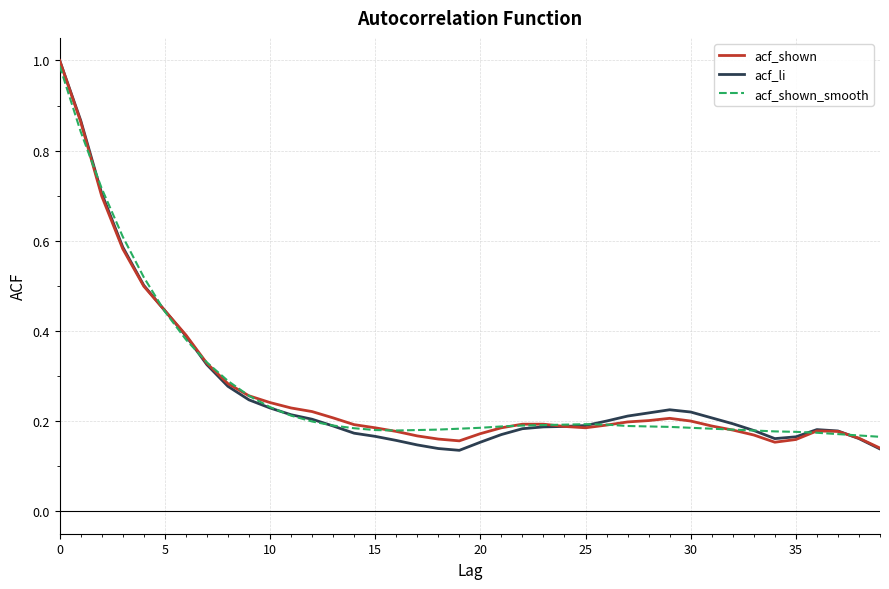

Which series has the widest spread of values?

acf_li